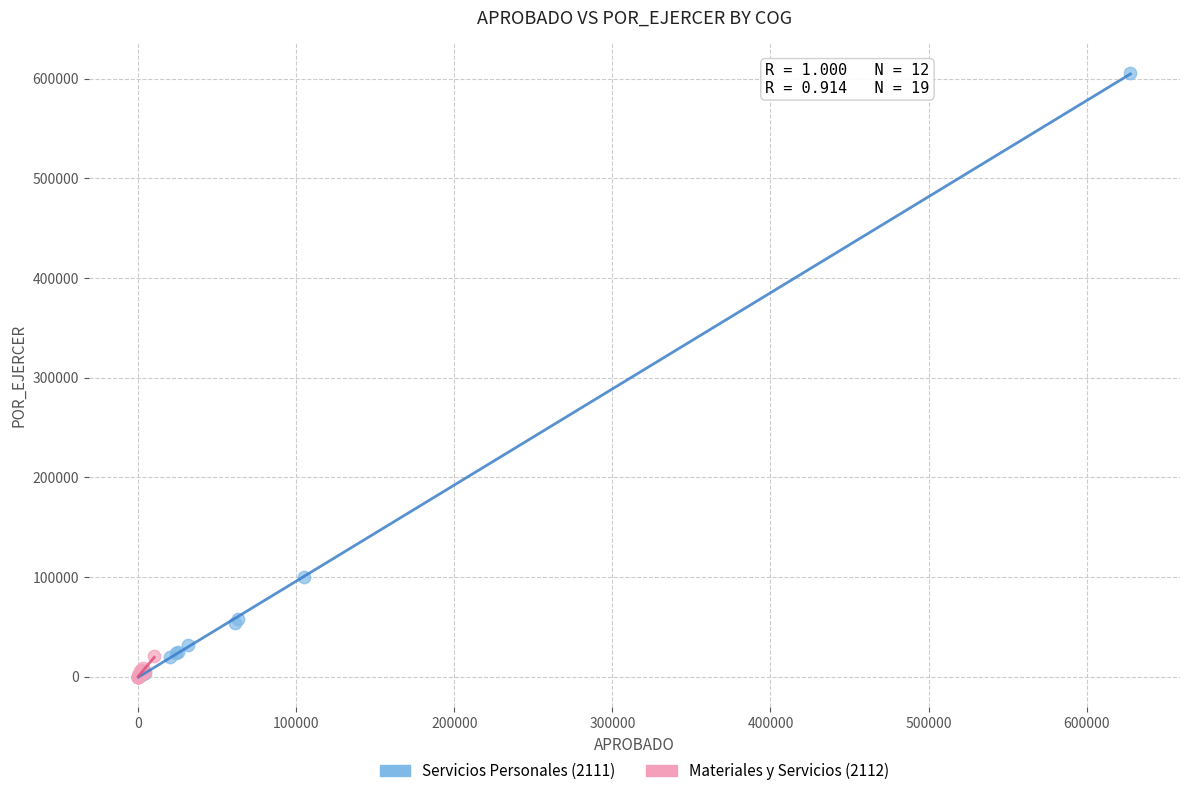

Which series reaches the maximum Y coordinate?

Servicios Personales (2111)